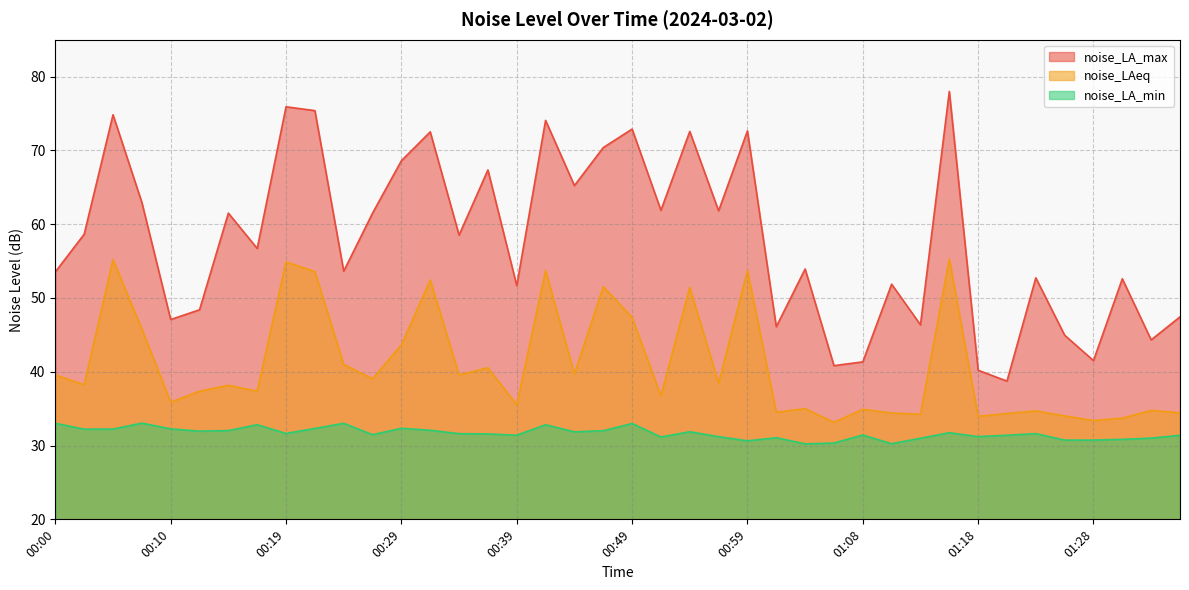

Rank the categories by noise_LA_min value from highest to lowest.

00:07, 00:00, 00:24, 00:49, 00:17, 00:41, 00:29, 00:22, 00:10, 00:05, 00:02, 00:32, 00:15, 00:46, 00:12, 00:54, 00:44, 01:16, 00:19, 01:23, 00:34, 00:37, 00:27, 01:08, 00:39, 01:20, 01:35, 00:56, 01:18, 00:51, 01:01, 01:33, 01:13, 01:30, 01:25, 01:28, 00:59, 01:06, 01:11, 01:03